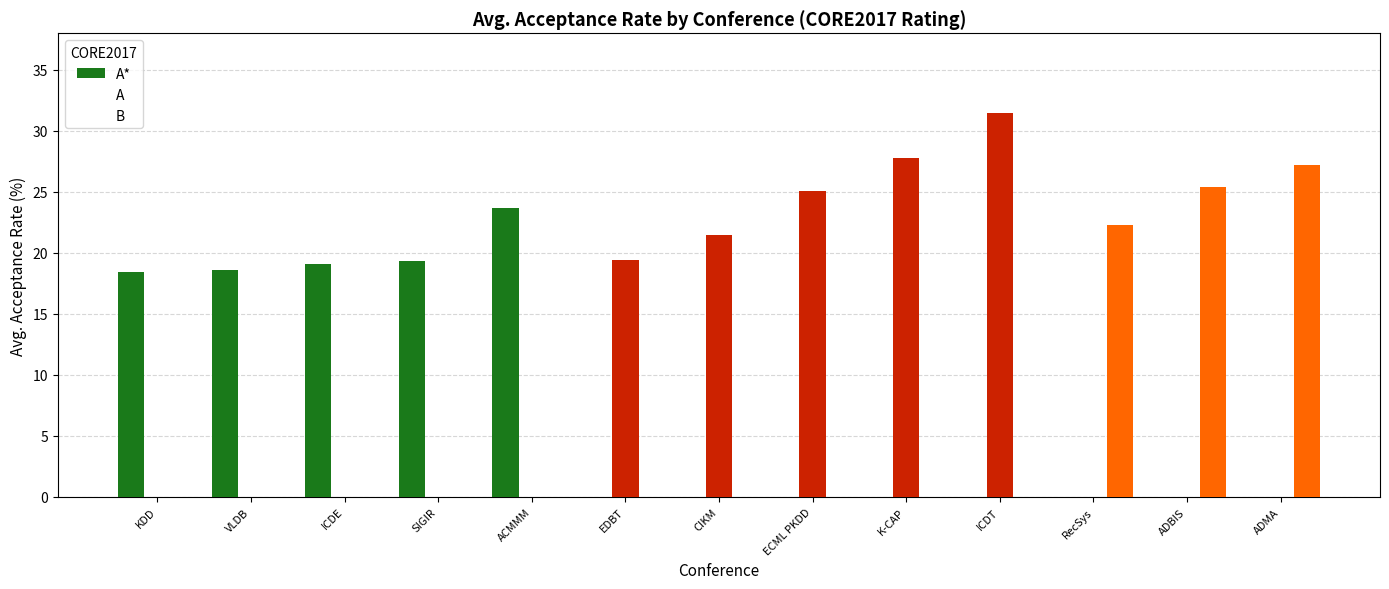

What is the highest value of the A series?

31.5